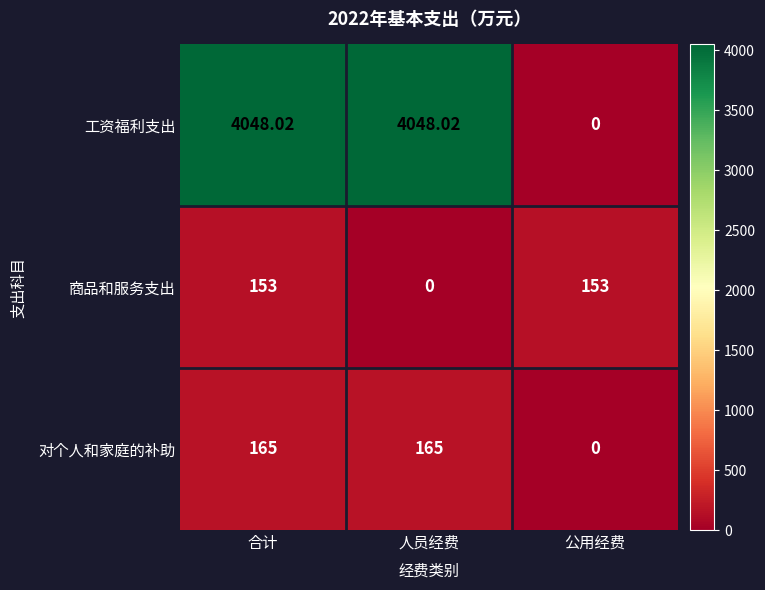

Where does the 工资福利支出 series first go above 4048?

合计